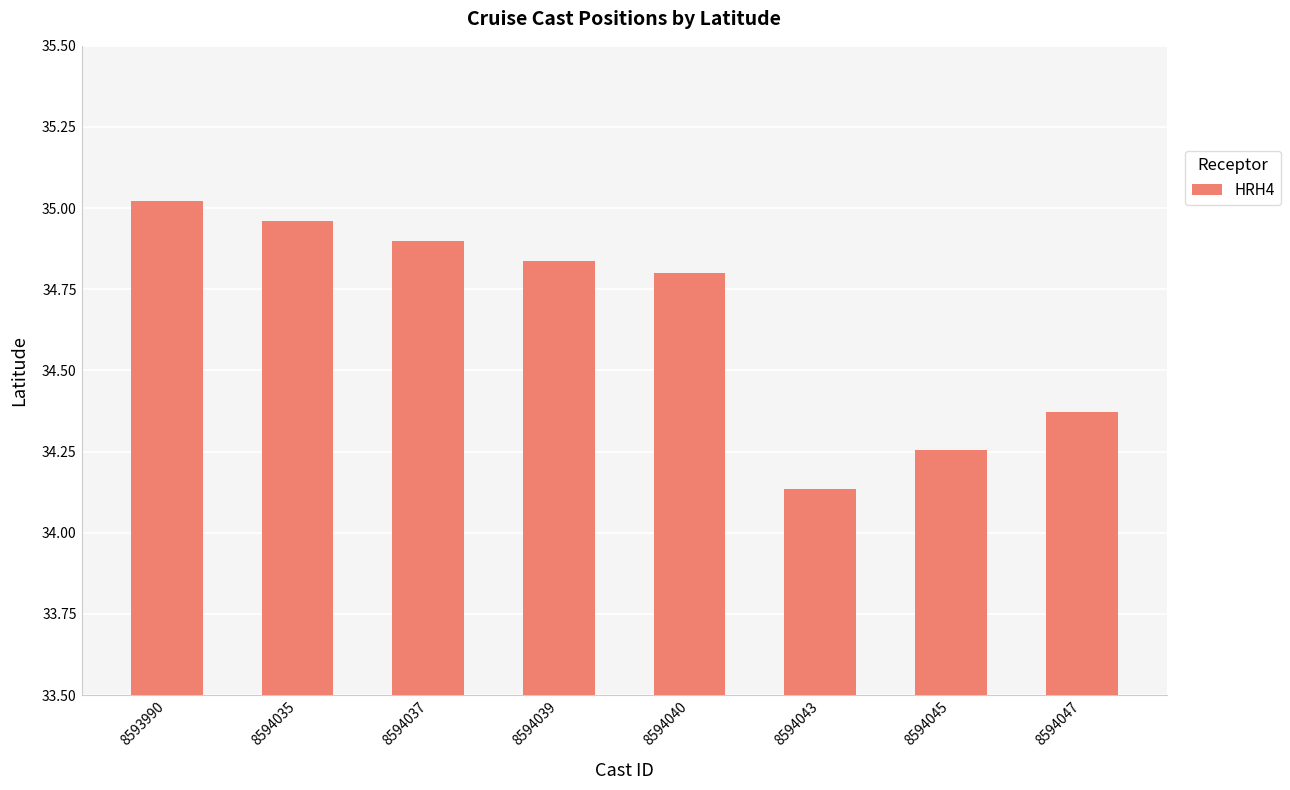

True or false: the data shows 34.8 at 8594040.

True